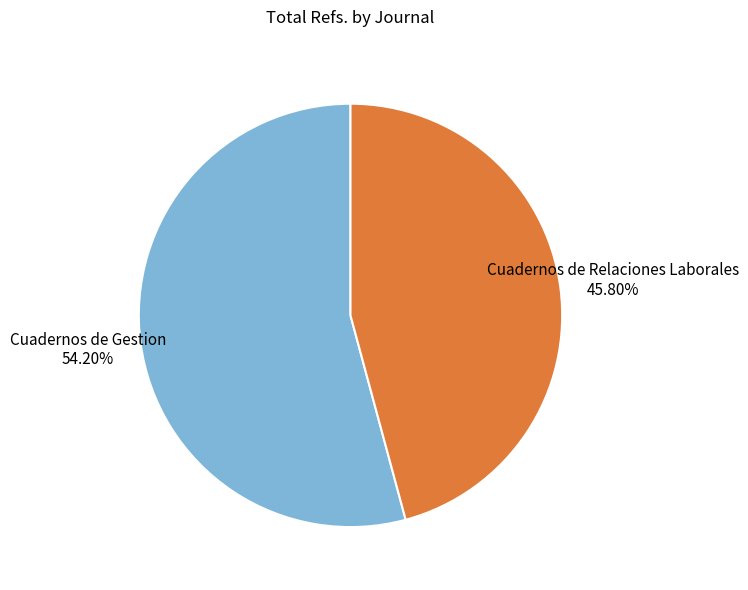

Is there a majority slice in this chart?

Yes